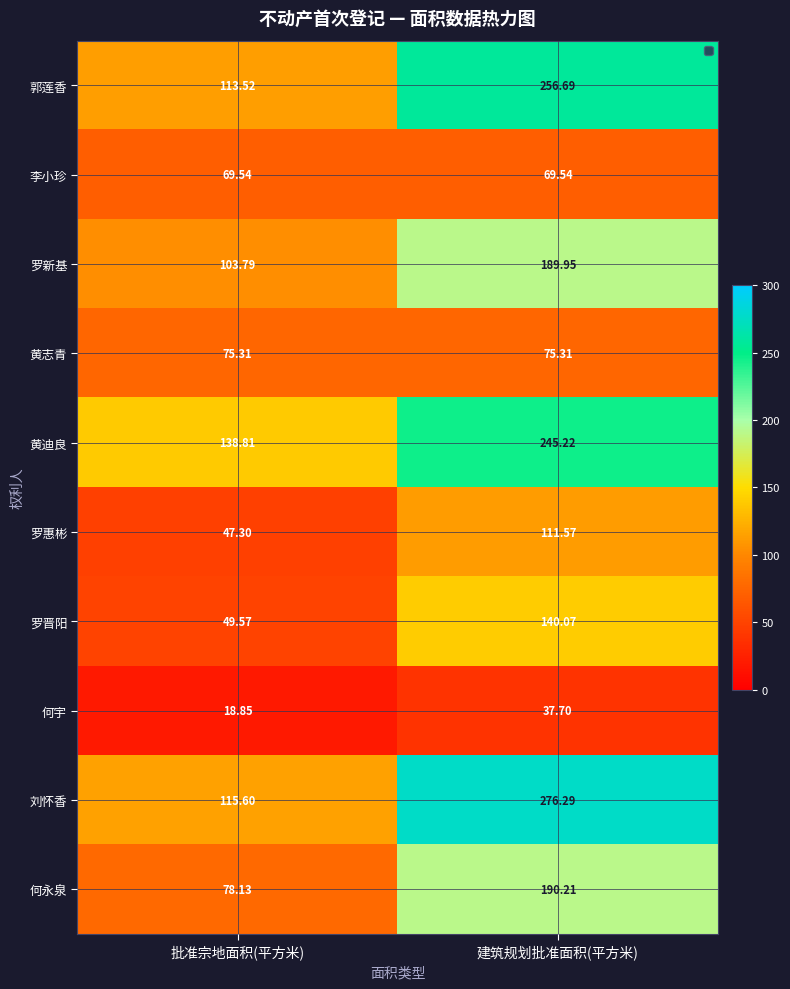

Which label corresponds to the smallest value in the chart?

批准宗地面积(平方米)